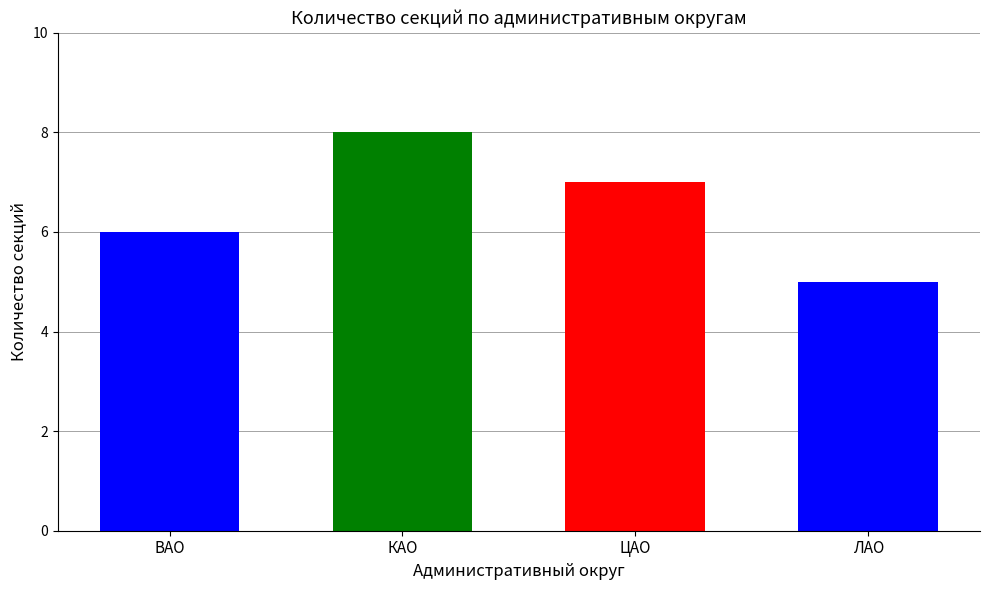

Is it true that the value at ЦАО is 7?

True